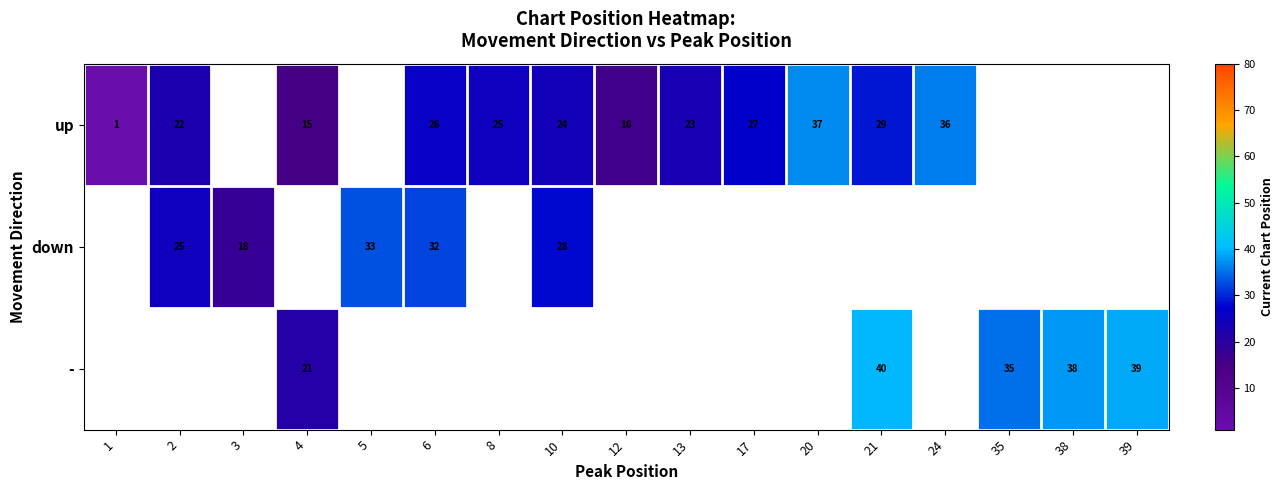

At which category does the chart reach its minimum across all series?

1